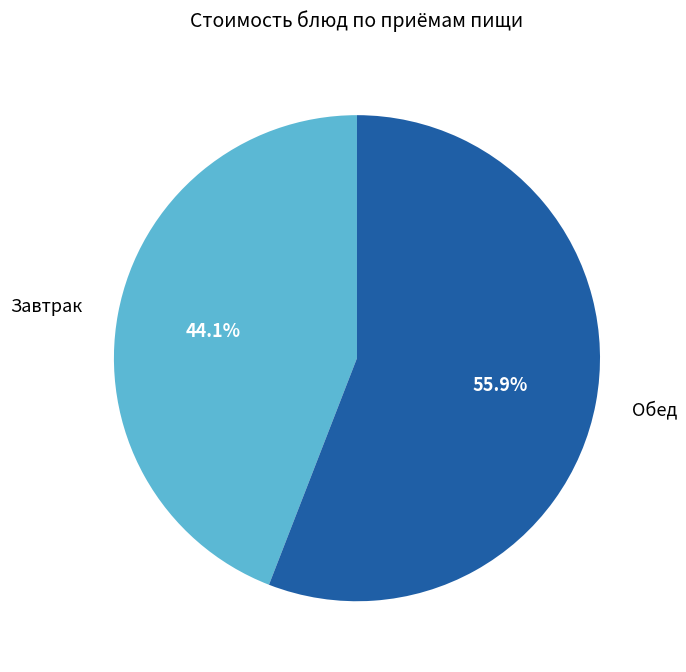

What is the total percentage of Обед and Завтрак?

100.0%